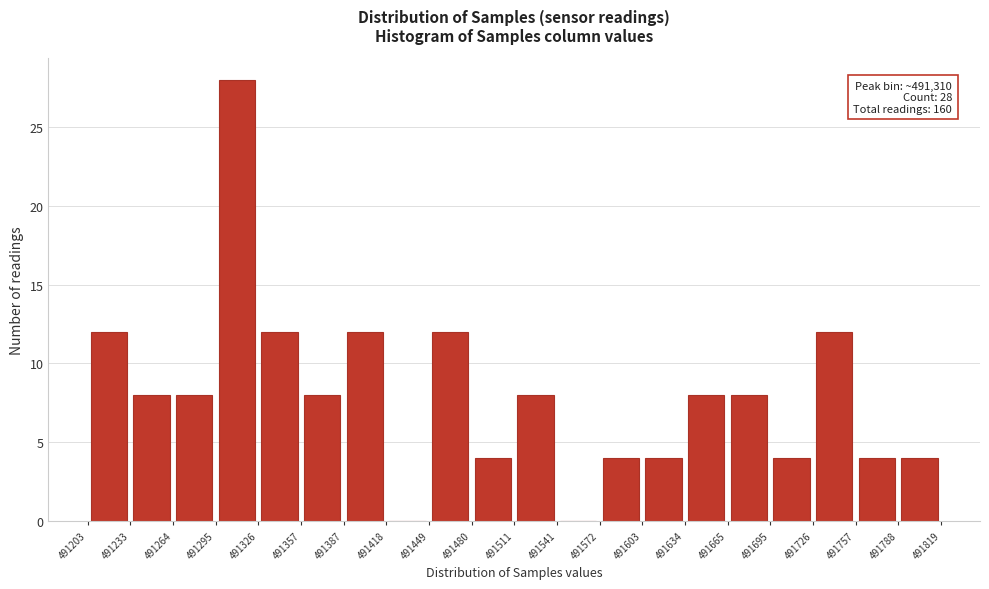

Which range on the x-axis has the tallest bar?

491295 to 491326